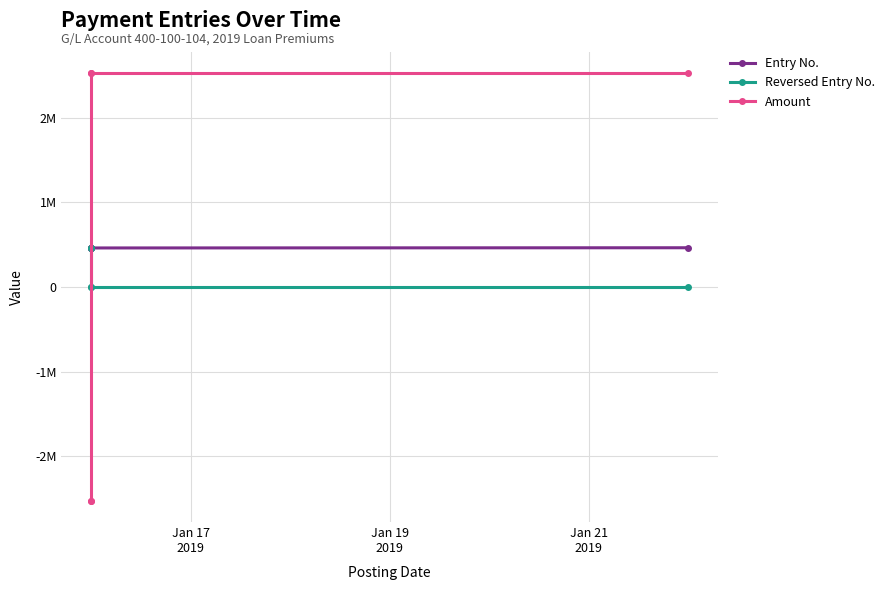

Does the chart display data point markers on the line(s)?

Yes